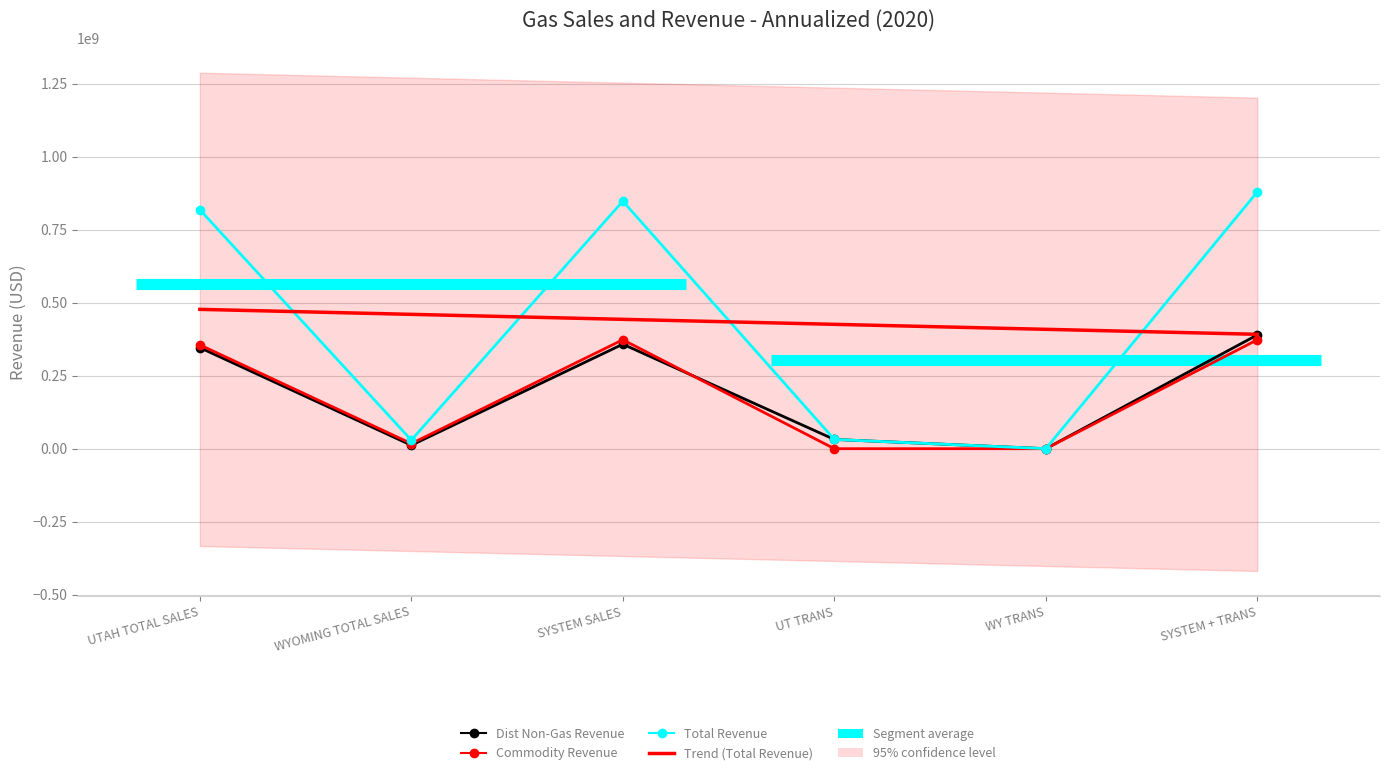

Rank the series at UTAH TOTAL SALES from lowest to highest value.

Dist Non-Gas Revenue, Commodity Revenue, Total Revenue